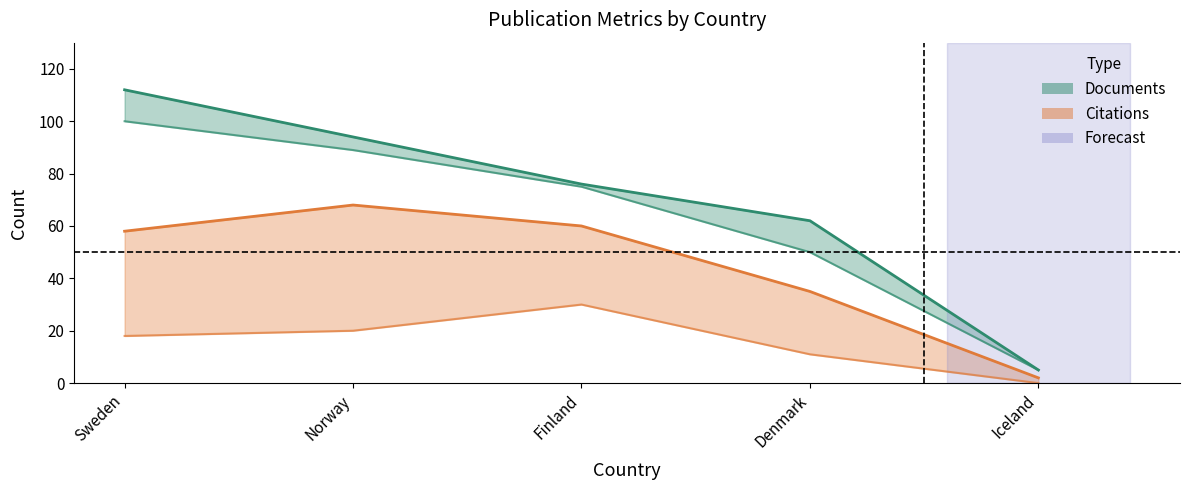

Reading right to left, extract all data points from this chart.

Documents: Iceland=5	Denmark=62	Finland=76	Norway=94	Sweden=112
Citable documents: Iceland=5	Denmark=50	Finland=75	Norway=89	Sweden=100
Citations: Iceland=2	Denmark=35	Finland=60	Norway=68	Sweden=58
Self-citations: Iceland=0	Denmark=11	Finland=30	Norway=20	Sweden=18